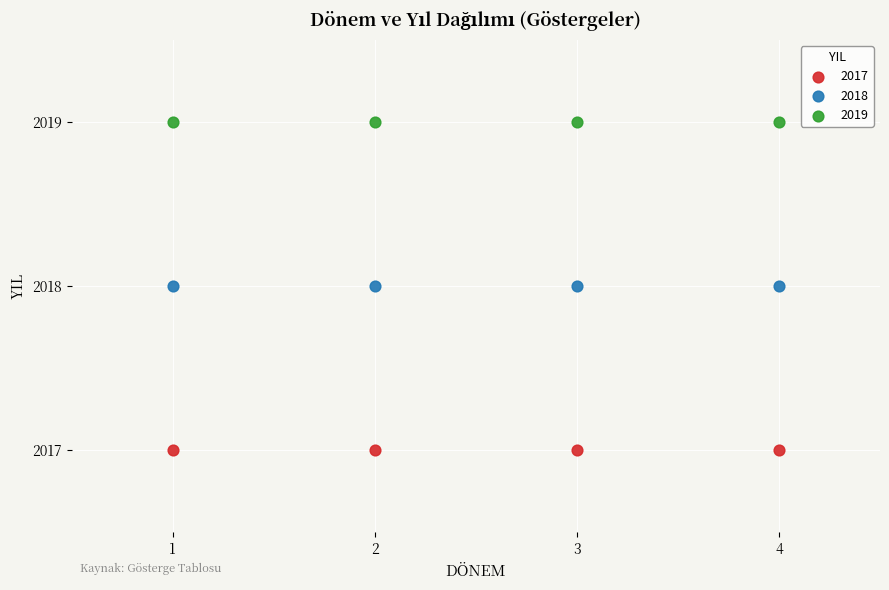

Which series reaches the maximum Y coordinate?

2019